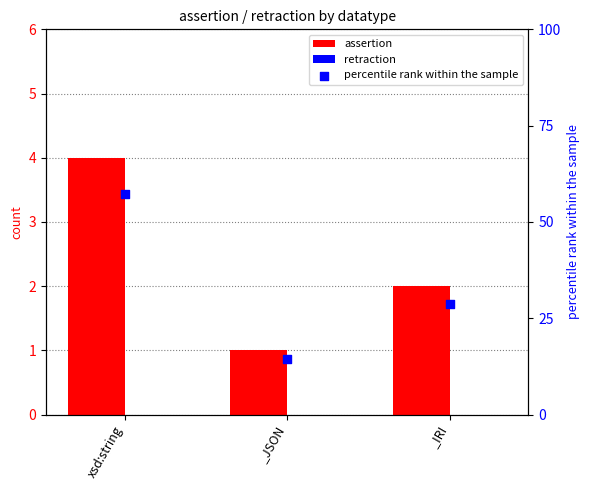

Which series reaches the minimum Y coordinate?

retraction